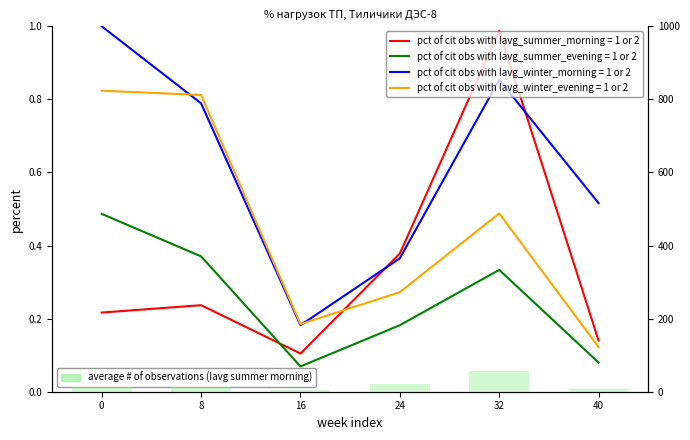

List the labels in order of value, smallest first.

16, 40, 0, 8, 24, 32